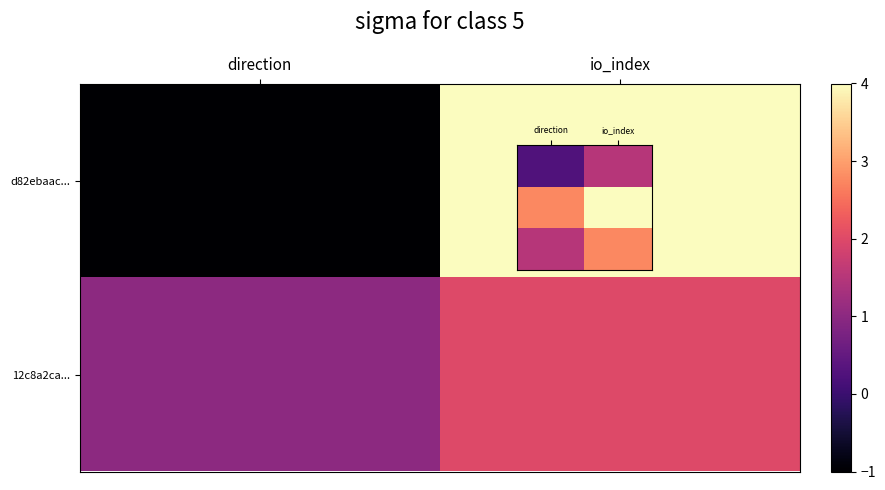

At which category does the chart reach its minimum across all series?

direction